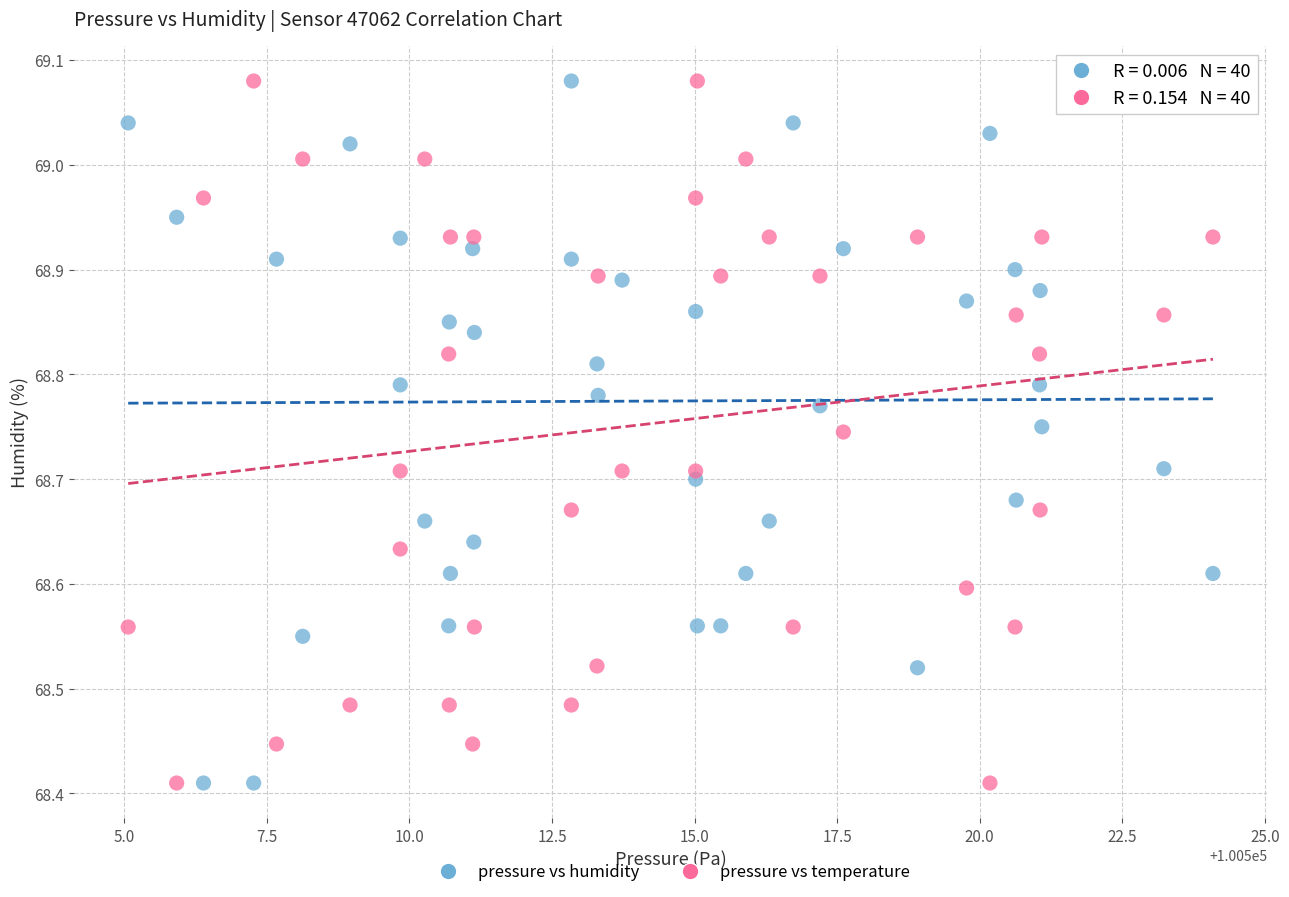

Across all data points, what is the range of Y values (max minus min)?

0.7